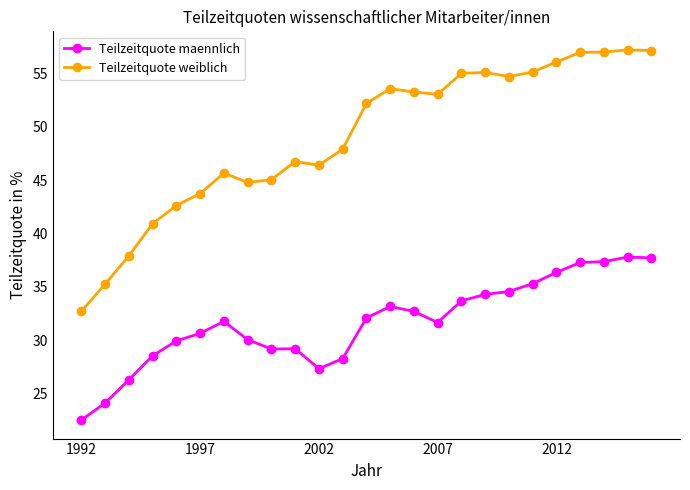

Which series has the largest total across all categories?

Teilzeitquote weiblich